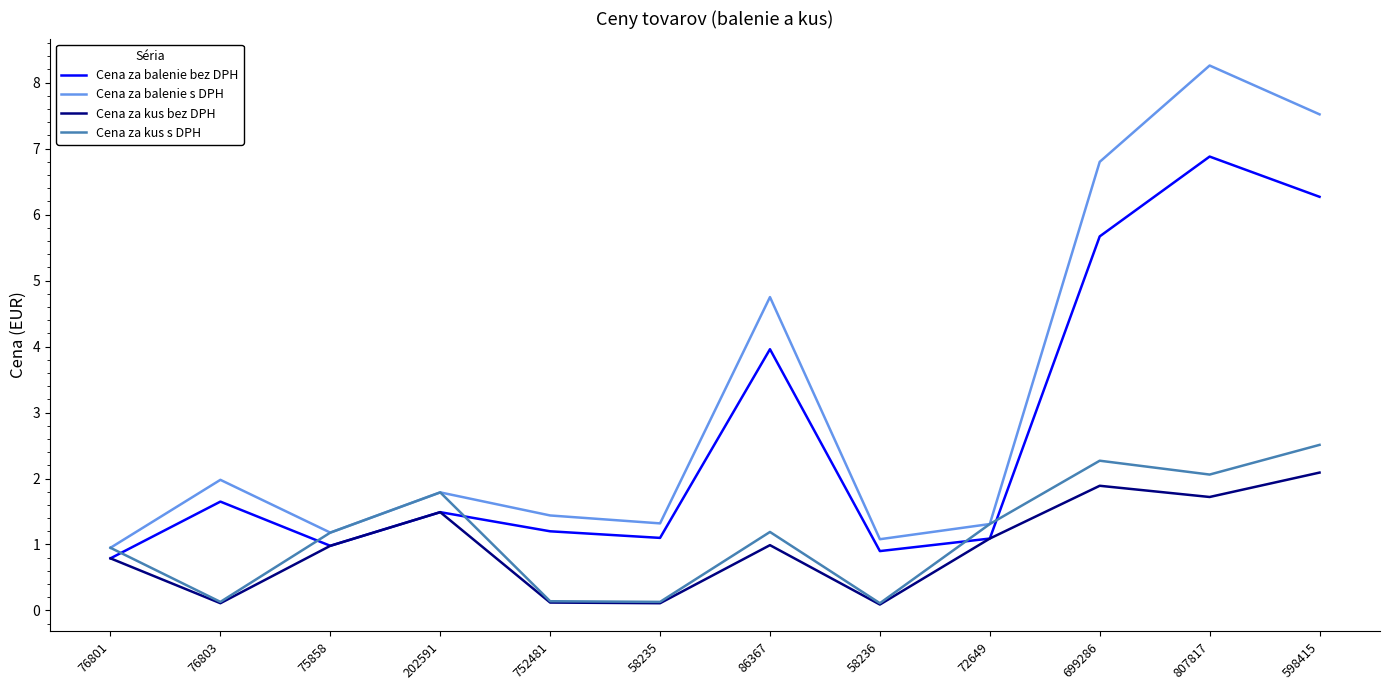

True or false: Cena za kus s DPH has more than 1 points higher than both neighbors.

True